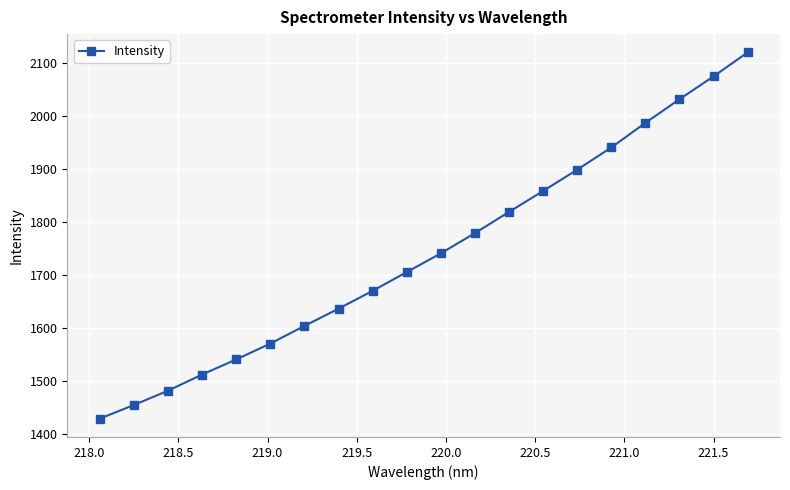

True or false: there are more than 0 points higher than both neighbors.

False